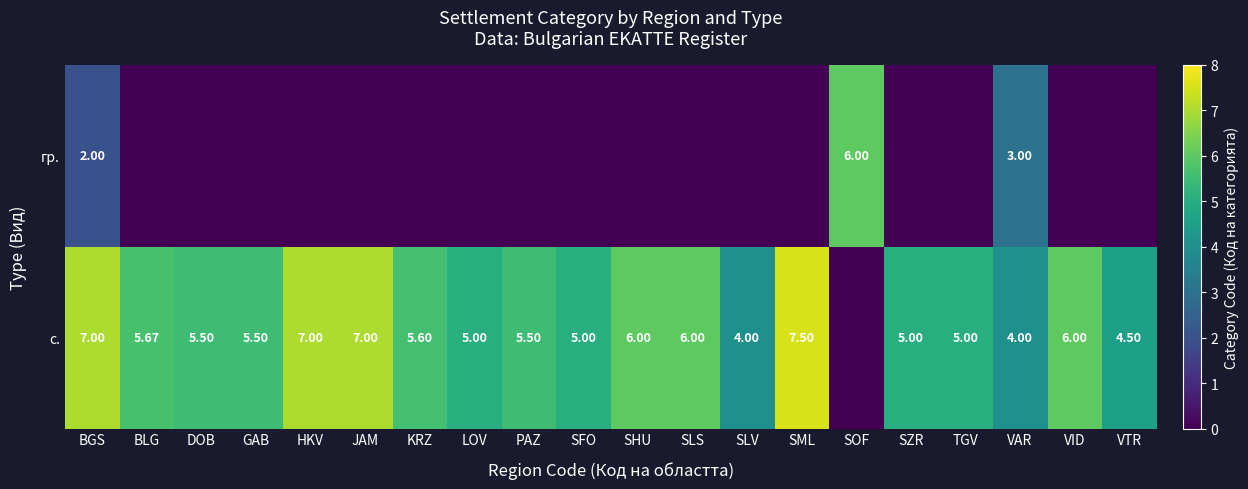

Between DOB and BLG, which is larger?

DOB